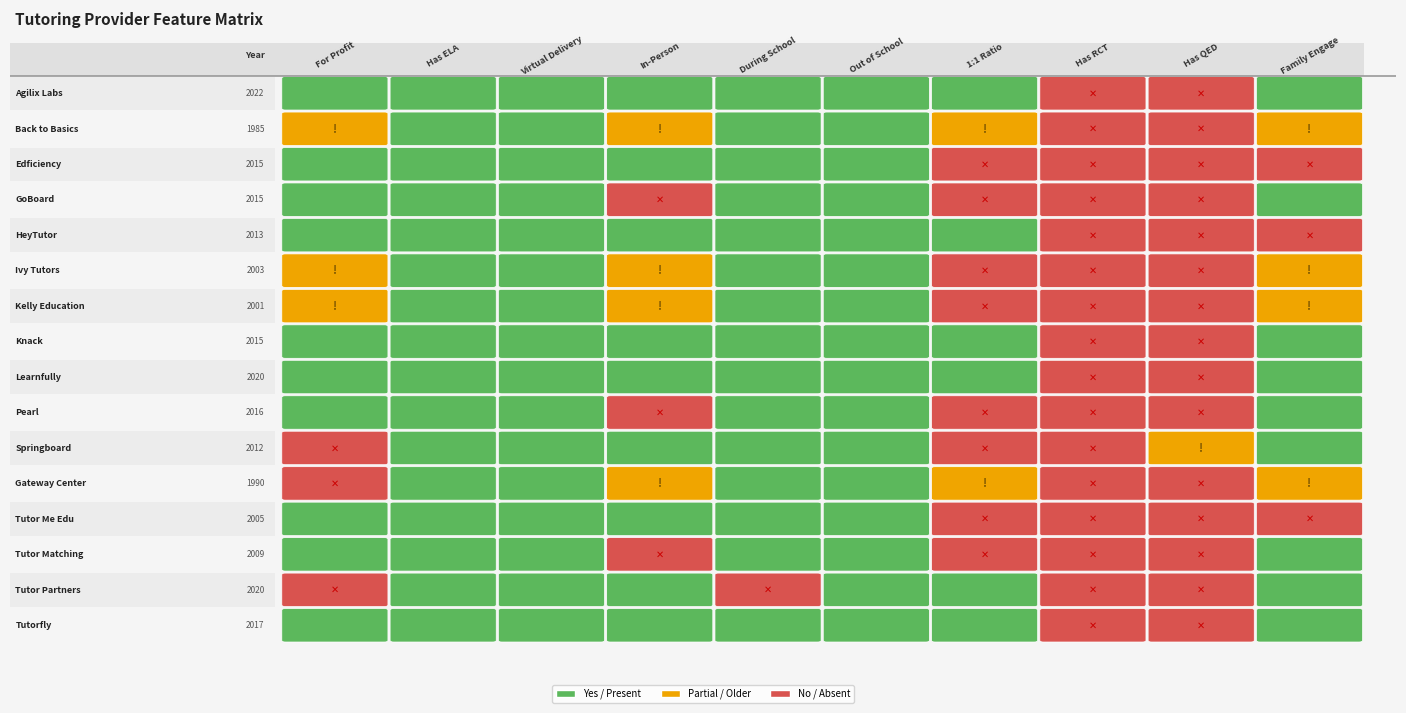

What is the minimum value shown in the chart?

1985